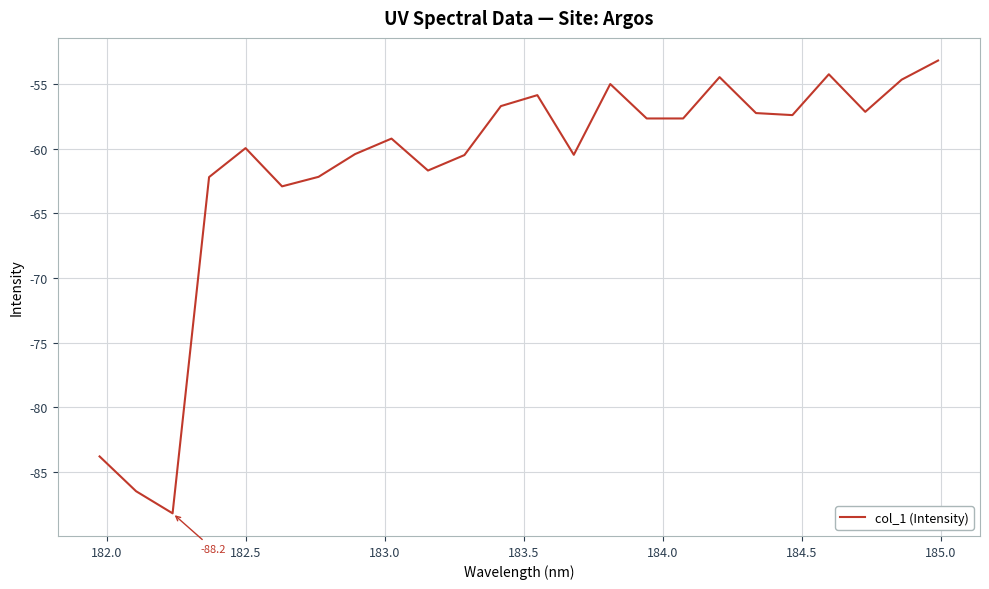

What is the difference between the maximum and minimum values?

35.0